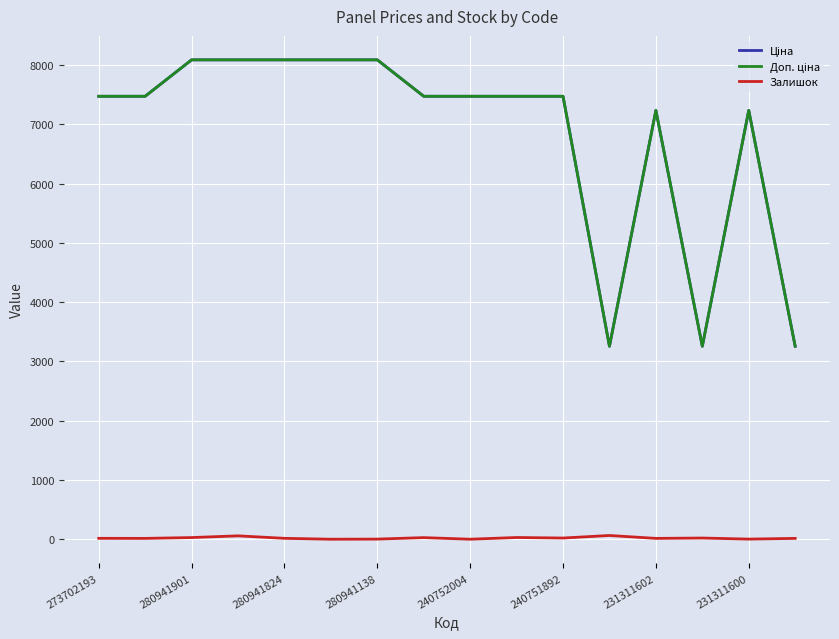

What is the maximum value shown in the chart?

8089.0